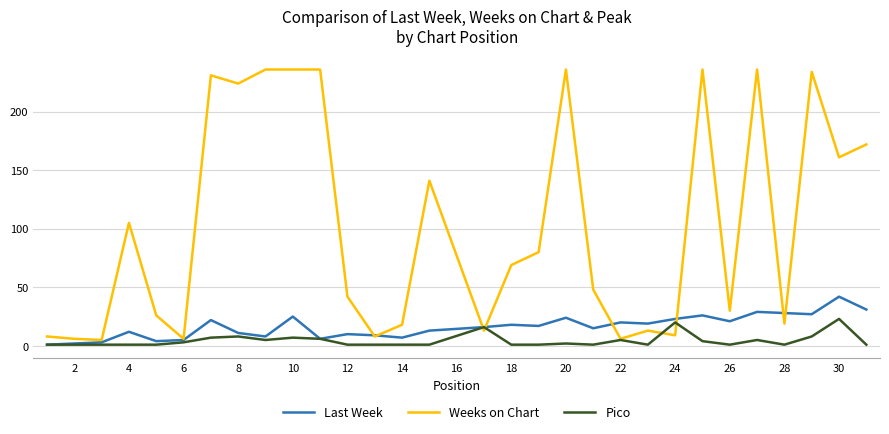

Which series has the largest range (max minus min)?

Weeks on Chart